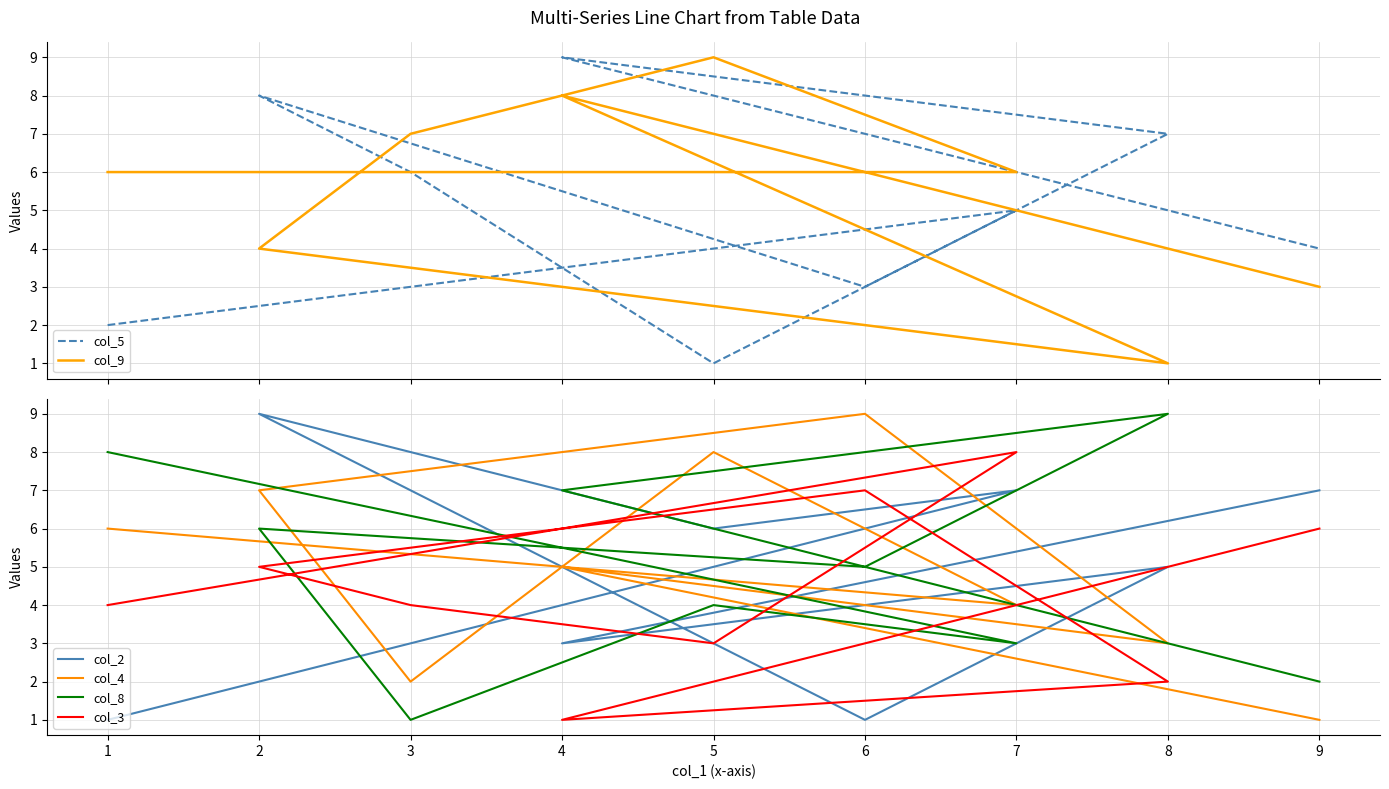

At which label does col_4 first exceed 5?

1